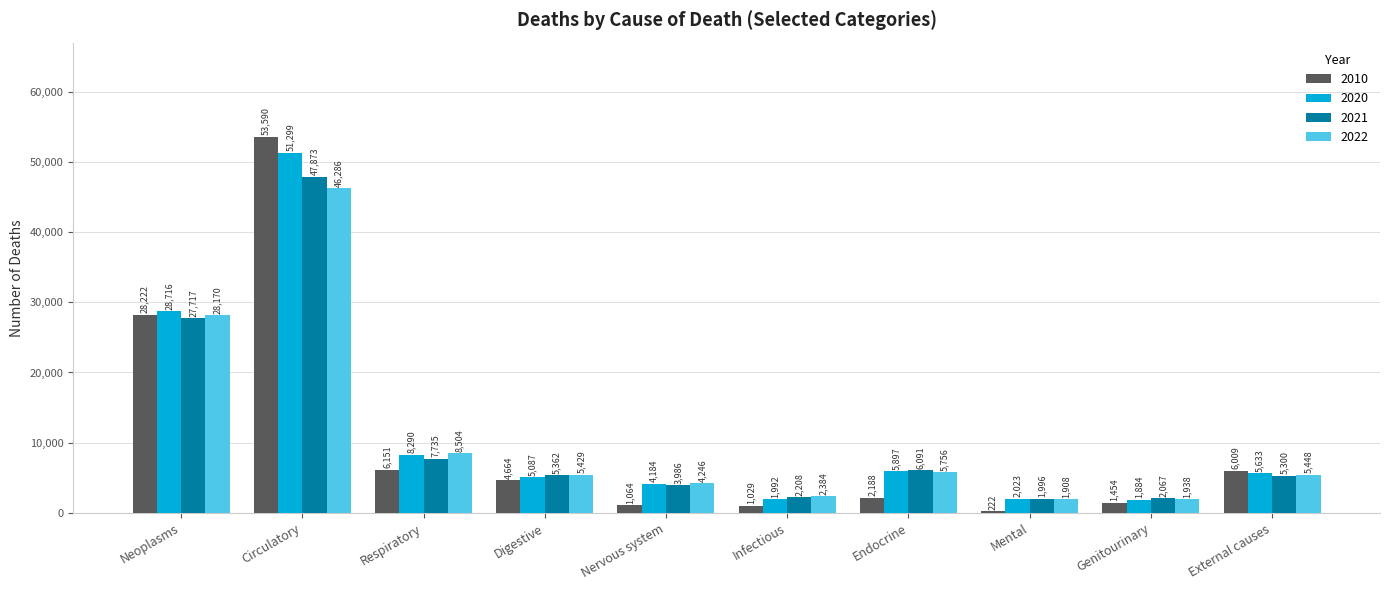

How many data points in 2022 are less than 5448?

5